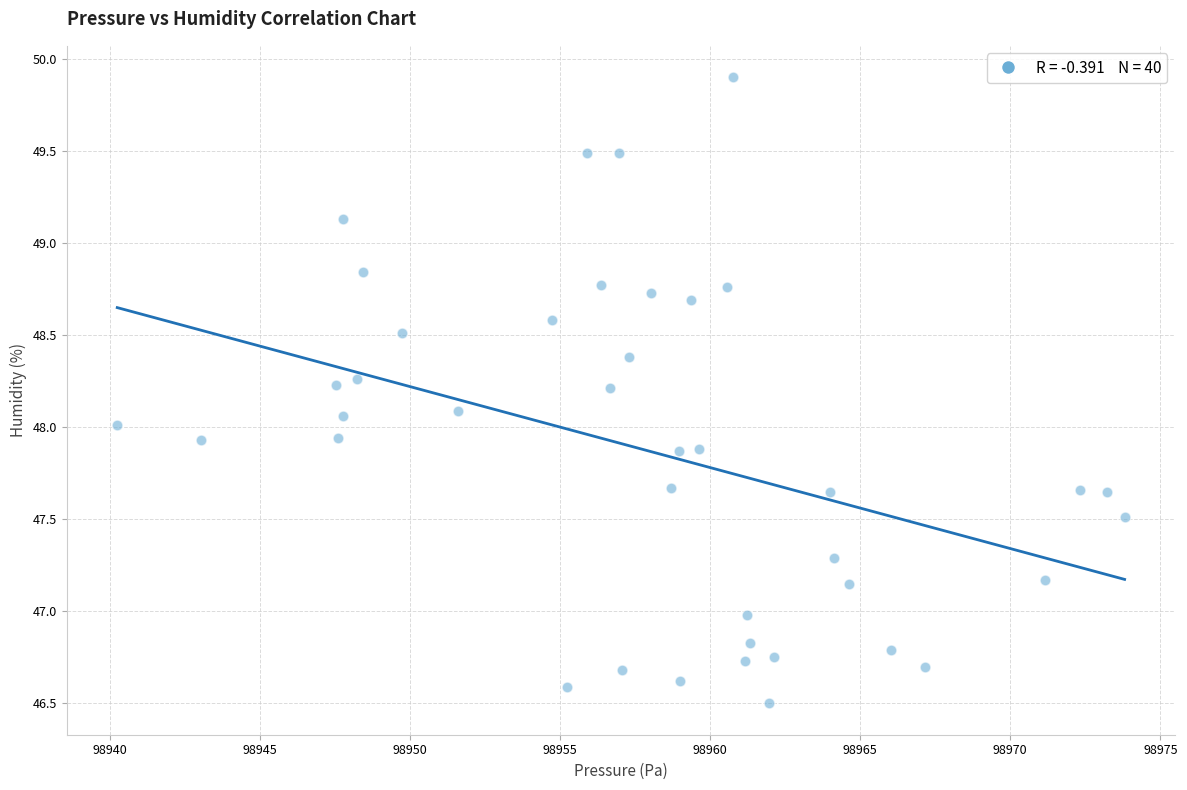

What is the range of X values (max minus min)?

33.6